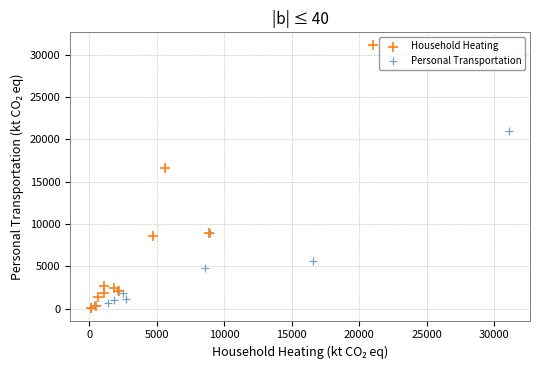

Which series has the largest Y range (max minus min)?

Household Heating